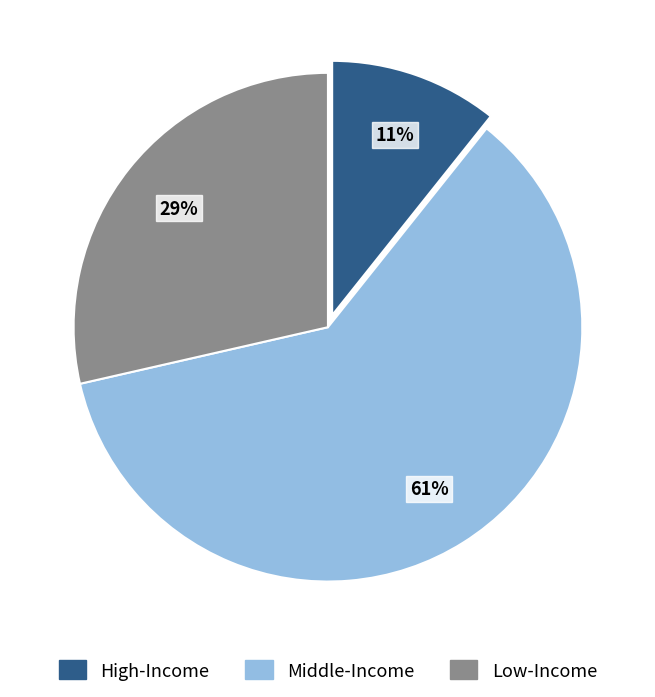

To the nearest percent, what is the difference between the largest and smallest slice percentages?

50%